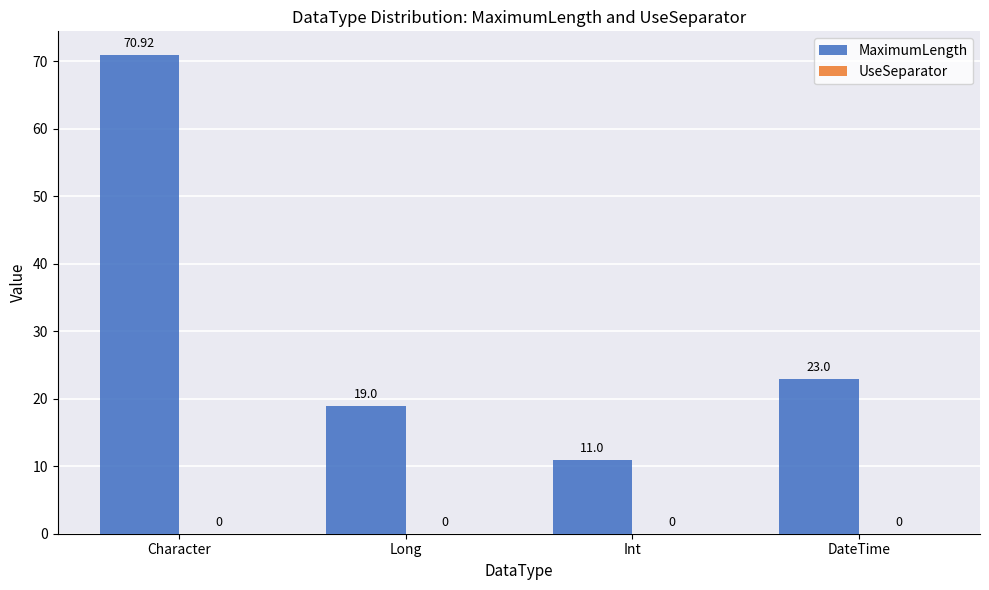

What is the difference between the second highest and minimum values?

12.0